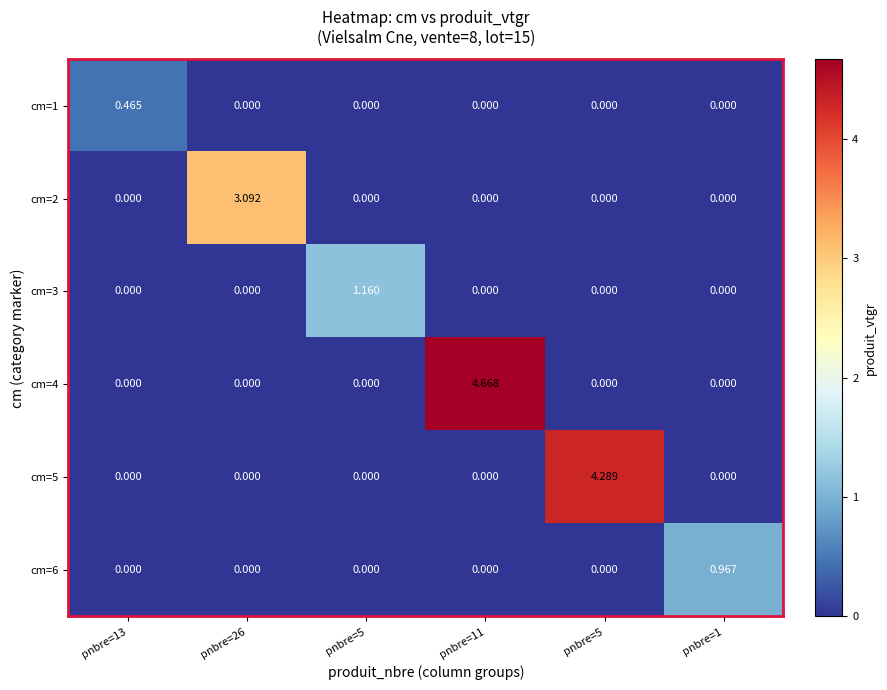

Which series has the largest range (max minus min)?

cm=4